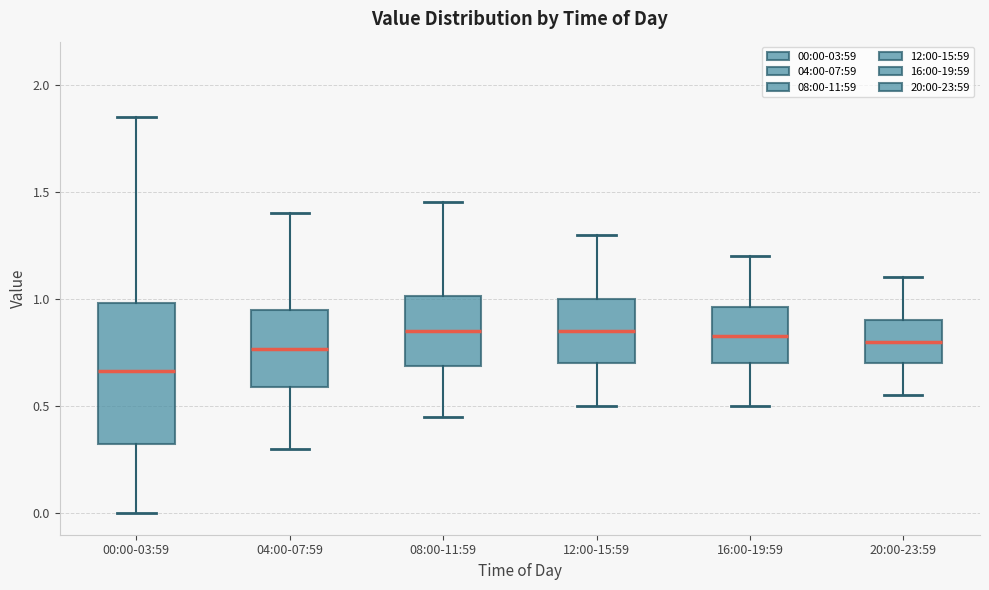

Where is the upper edge of the box for 16:00-19:59 on the y-axis? The values are not printed on the chart, so give them approximately, as read against the axis.

0.95